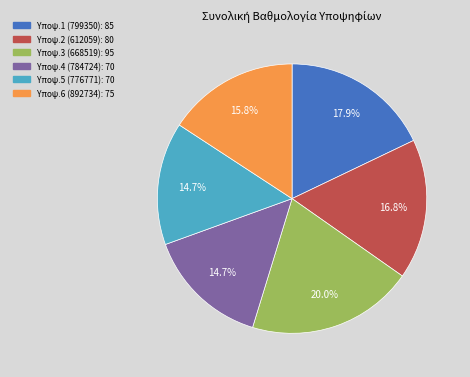

Is there any slice that represents more than half of the pie?

No